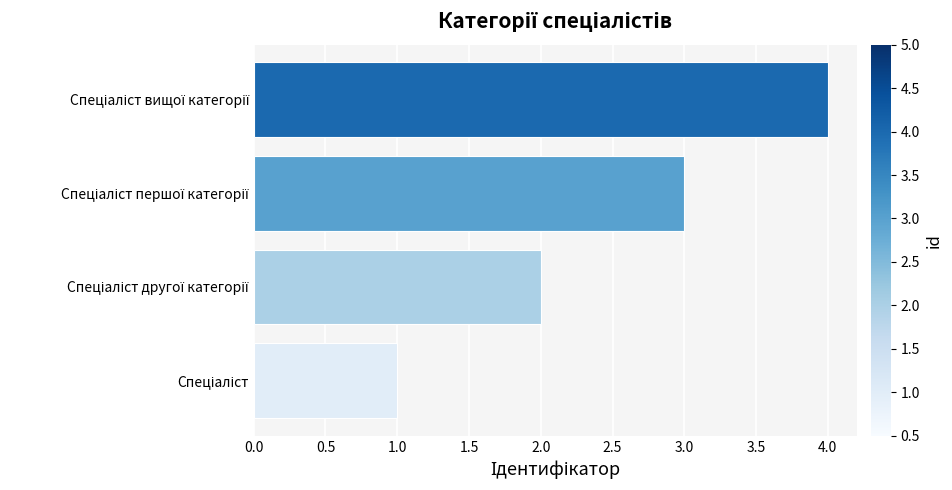

What is the difference between the maximum and minimum values?

3